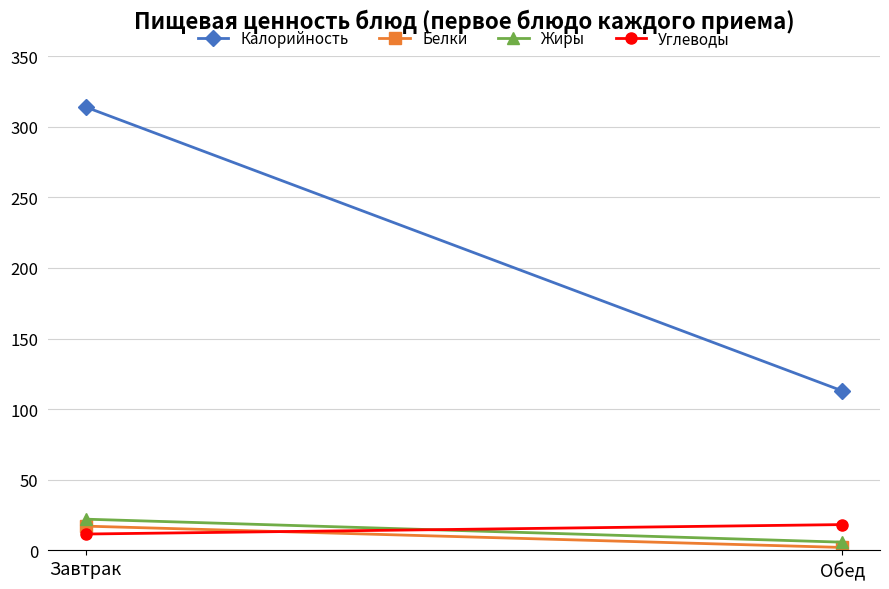

At how many categories does at least one series exceed 92?

2